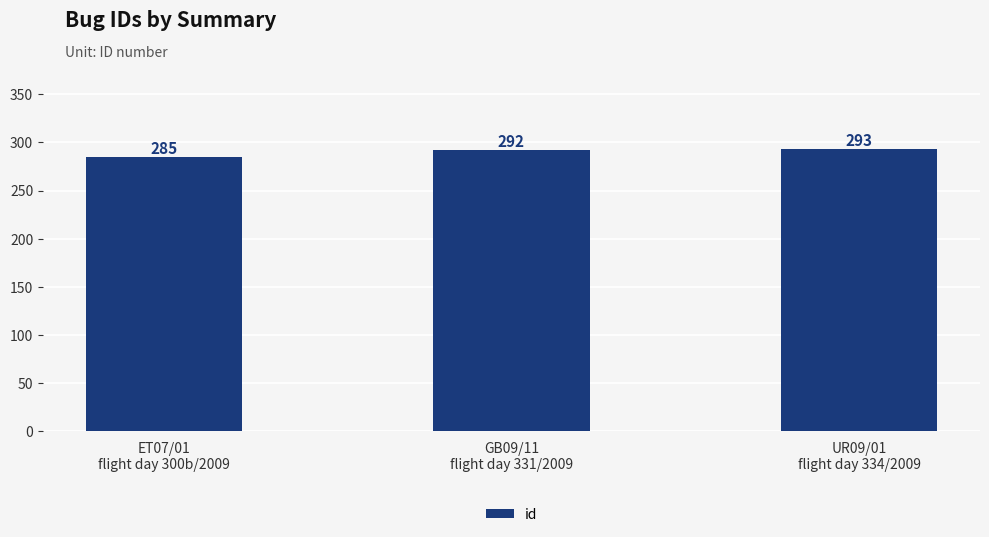

Rank the categories by value from highest to lowest.

UR09/01
flight day 334/2009, GB09/11
flight day 331/2009, ET07/01
flight day 300b/2009